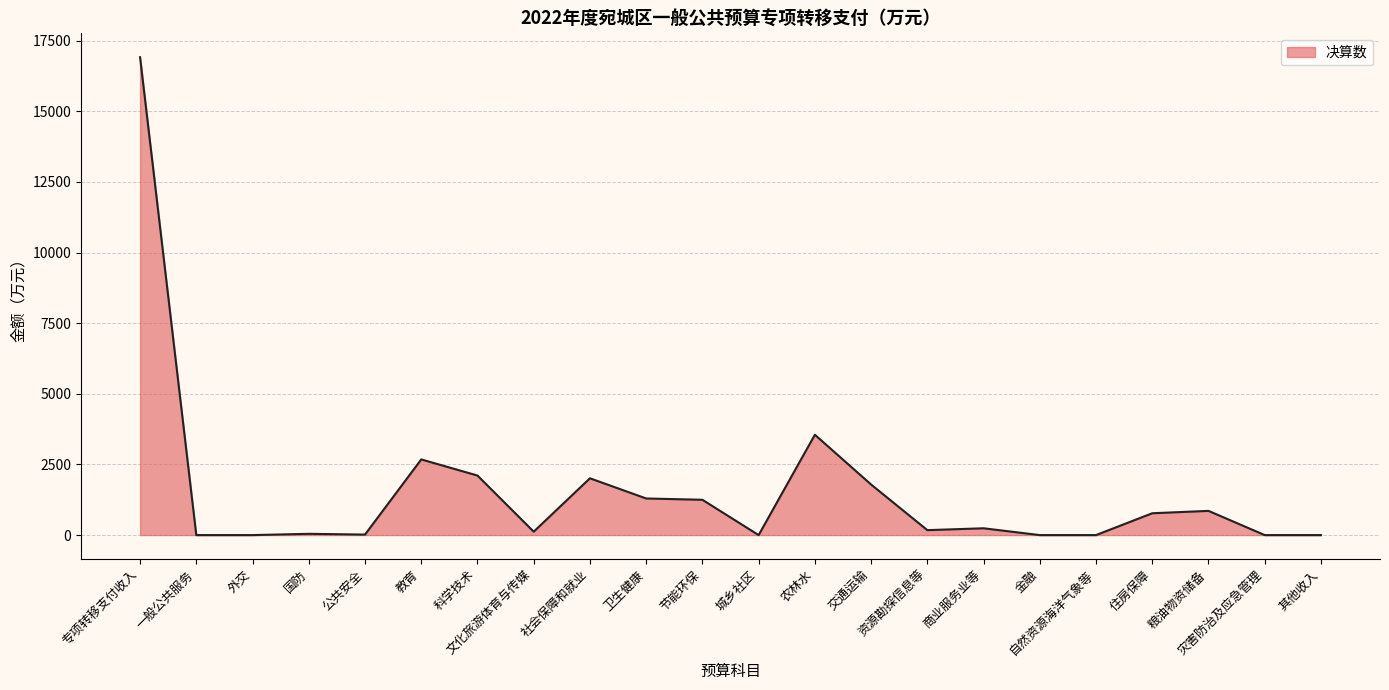

What is the change in value from 教育 to 节能环保?

-1429